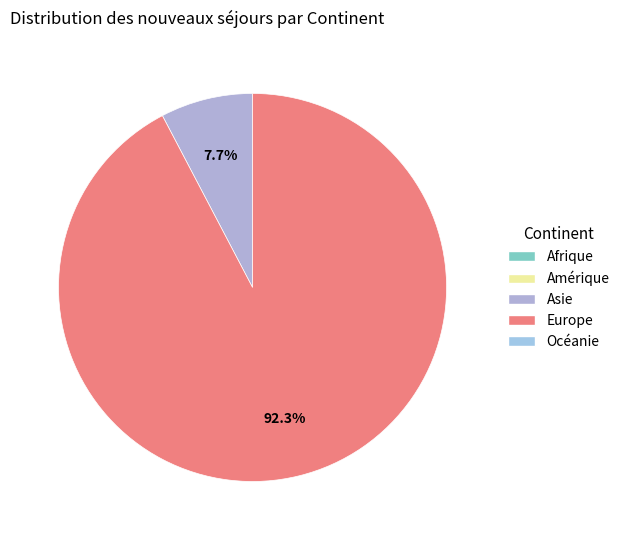

Is there any slice that represents more than half of the pie?

Yes